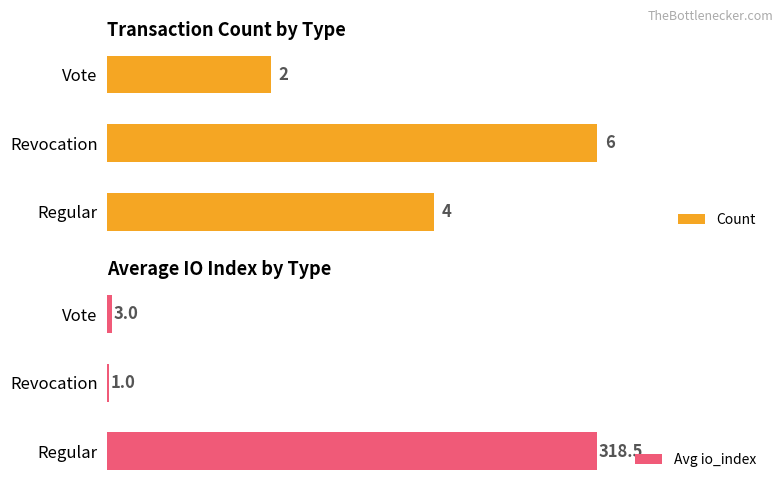

List the labels in order of Count value, smallest first.

Vote, Regular, Revocation